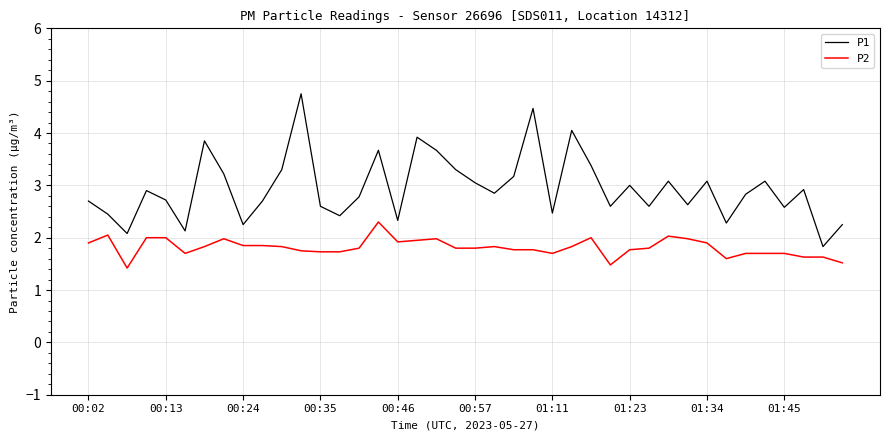

List the series in order of their overall mean, lowest first.

P2, P1